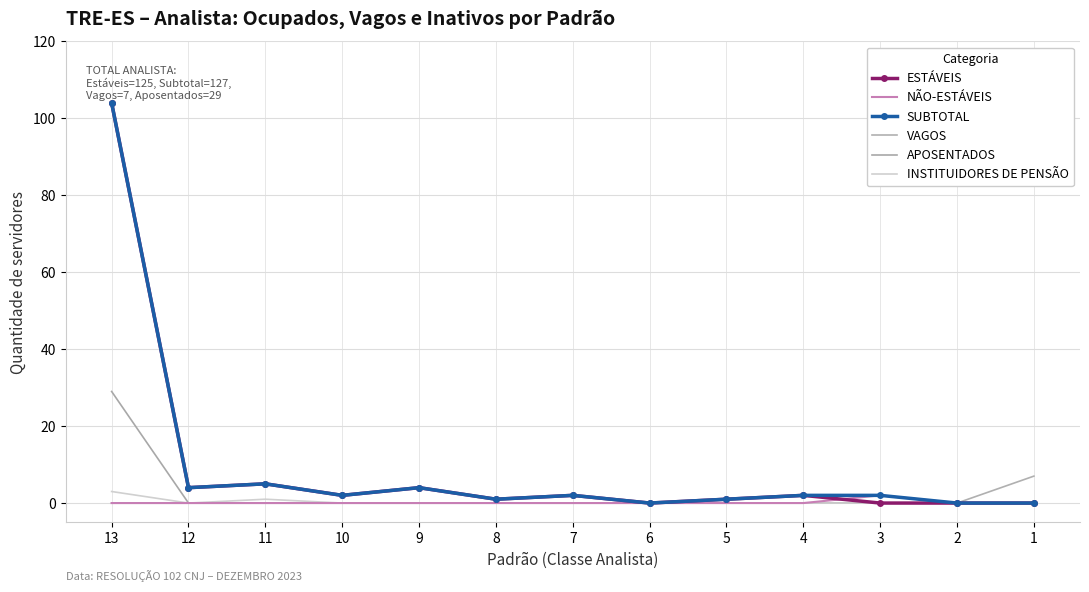

True or false: VAGOS and NÃO-ESTÁVEIS intersect in this chart.

False